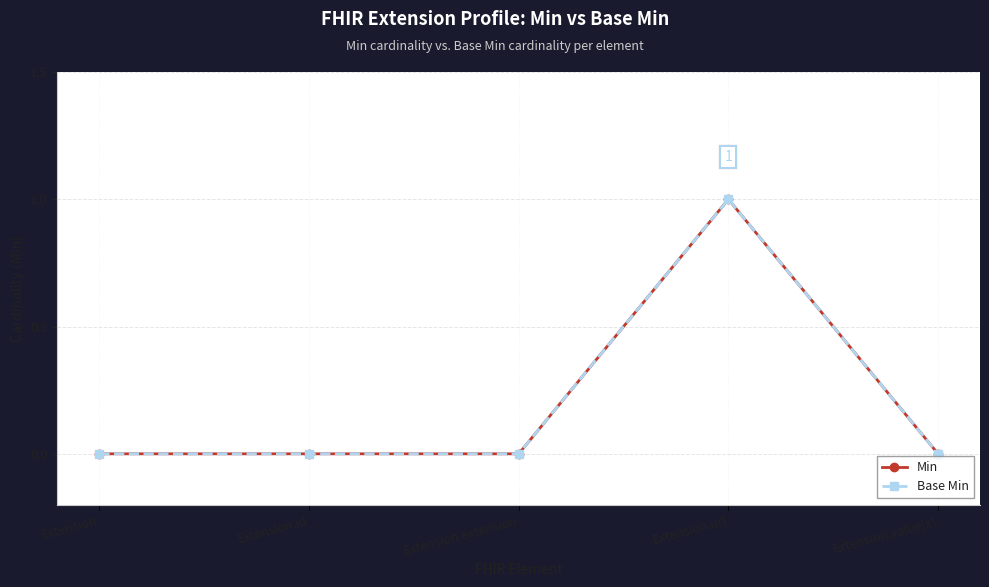

List the labels in order of Base Min value, smallest first.

Extension, Extension.id, Extension.extension, Extension.value[x], Extension.url